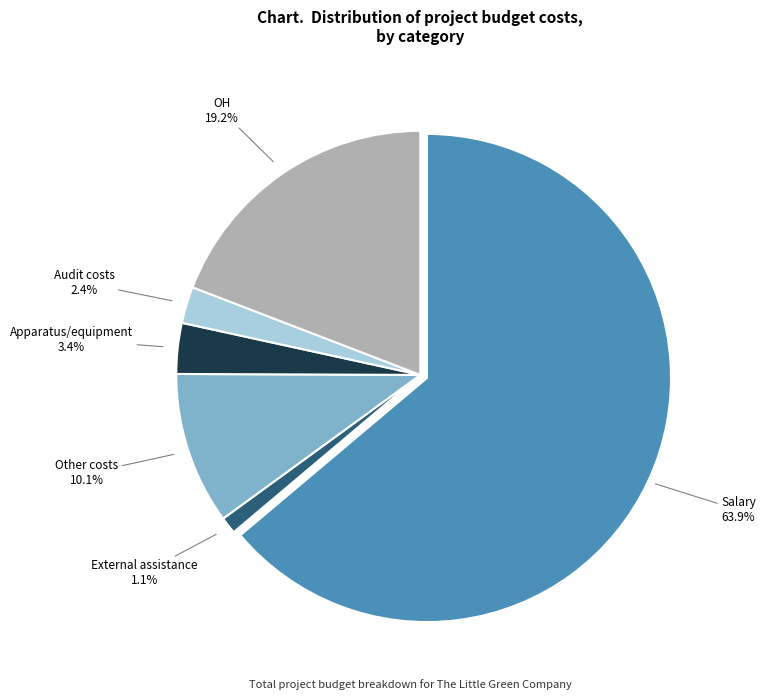

Count the number of slices in the pie.

6